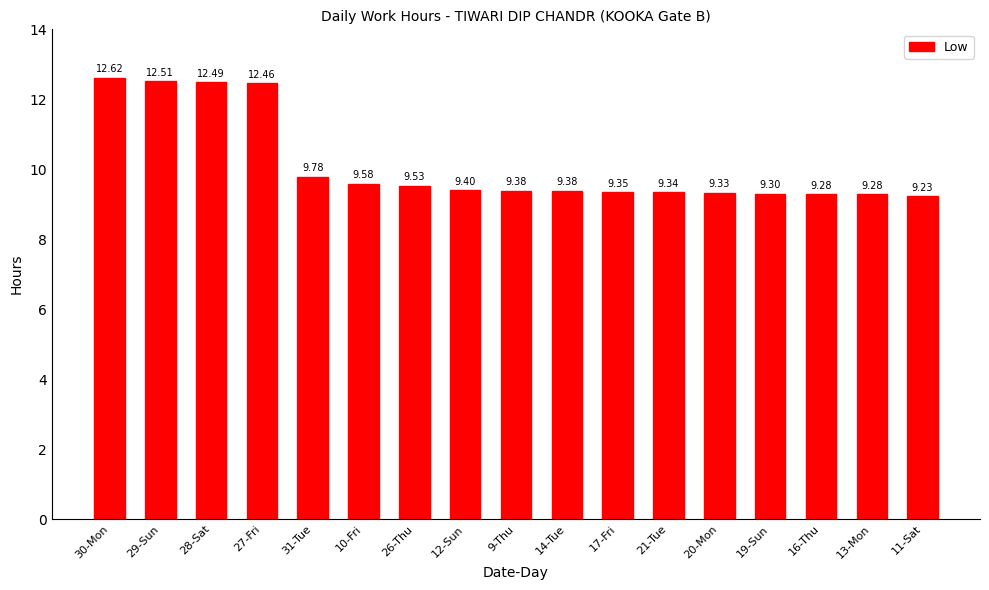

Which has a higher value, 30-Mon or 26-Thu?

30-Mon